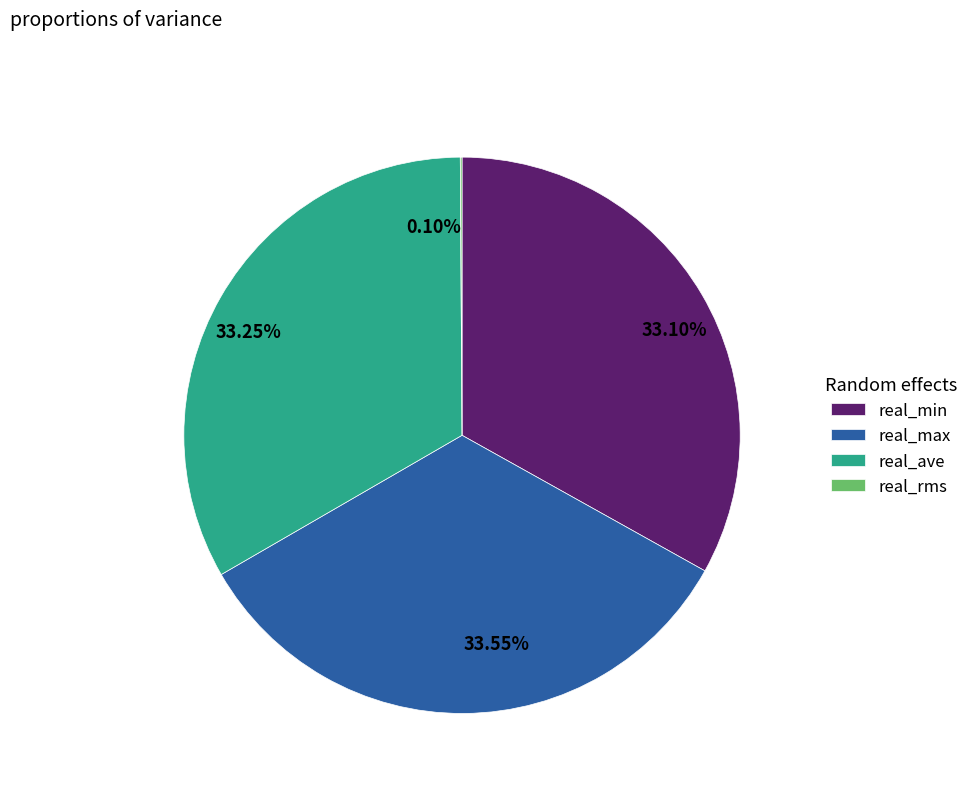

Is there a majority slice in this chart?

No